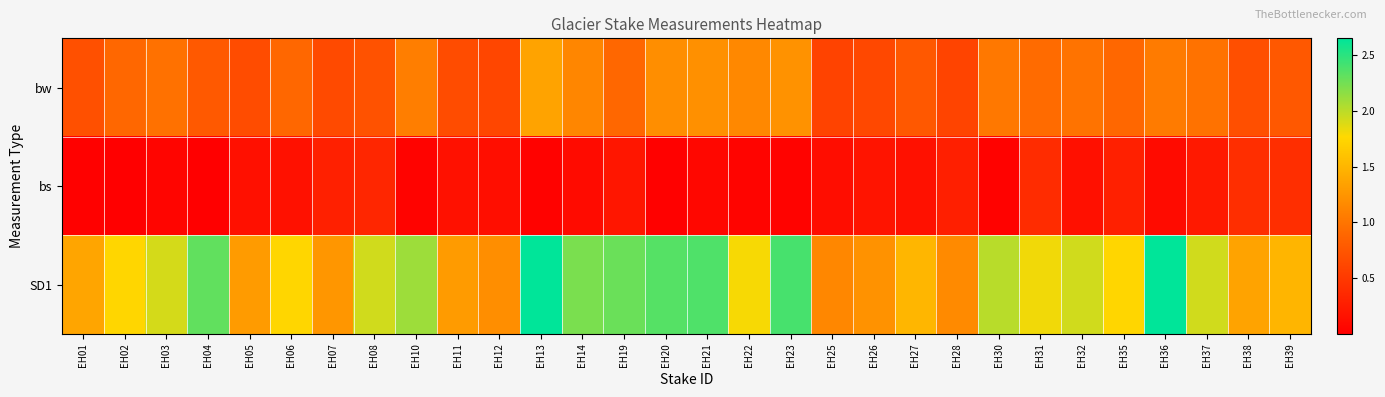

Which series has the largest total across all categories?

SD1